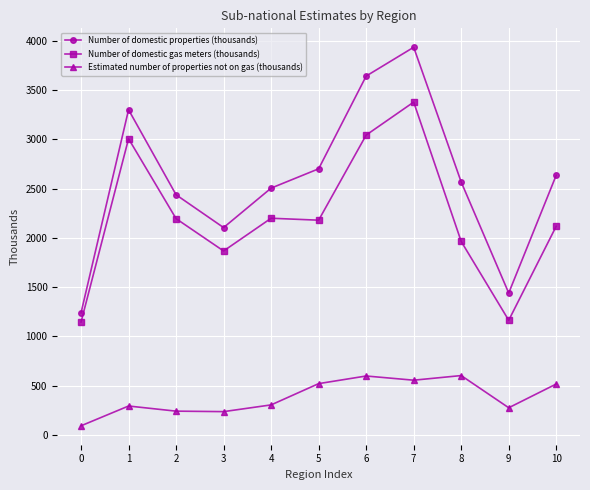

True or false: Number of domestic gas meters (thousands) has more than 1 interior local peaks.

True